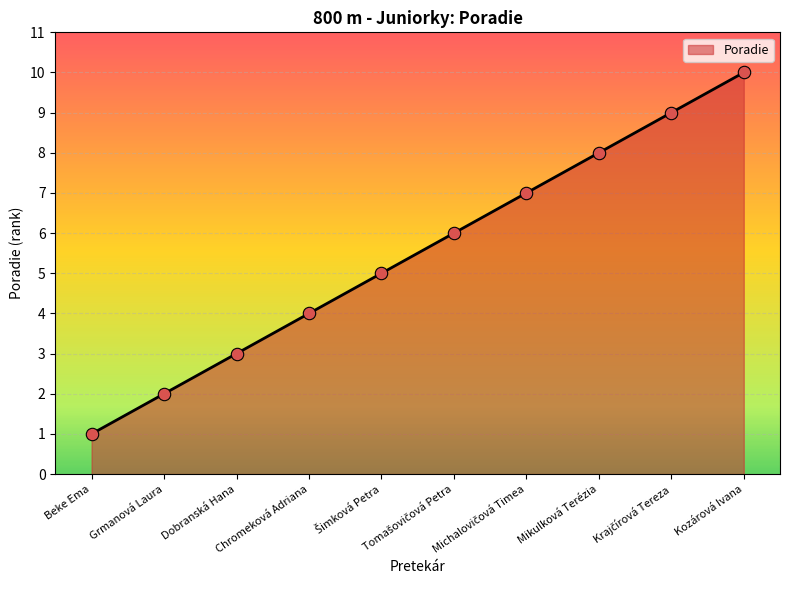

Between Chromeková Adriana and Kozárová Ivana, which is larger?

Kozárová Ivana